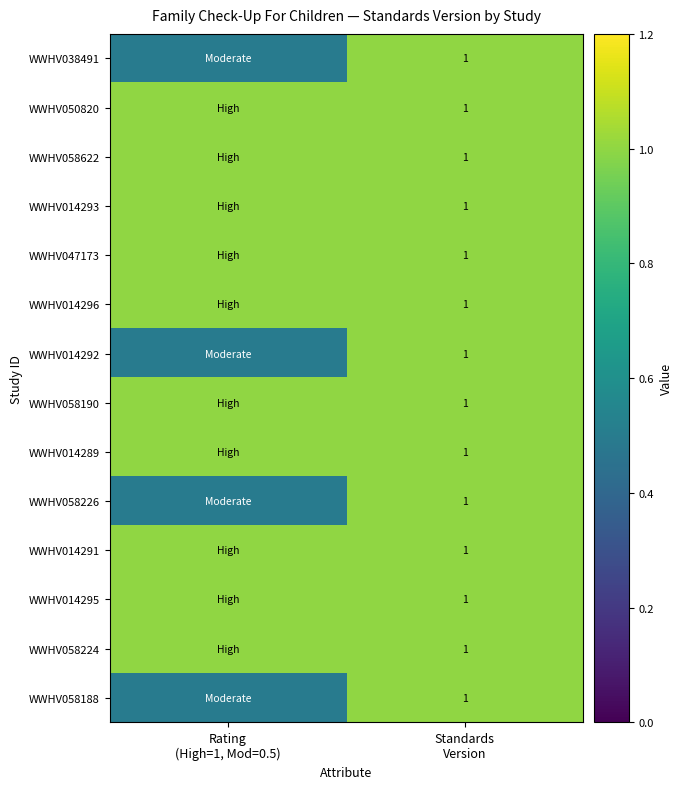

Is the value of WWHV058224 at Rating (High=1, Mod=0.5) greater than the value of WWHV058622 at Rating (High=1, Mod=0.5)?

No